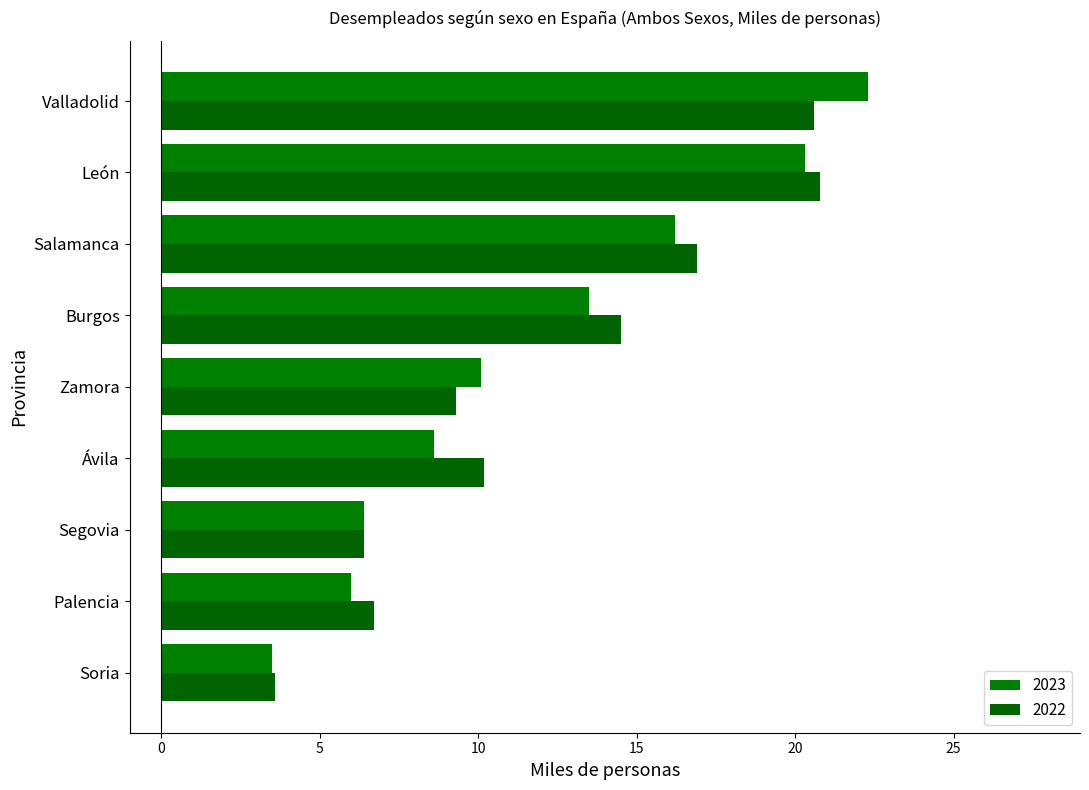

Reading left to right, transcribe all the data shown in this chart.

2023: Ávila=8.6	Burgos=13.5	León=20.3	Palencia=6.0	Salamanca=16.2	Segovia=6.4	Soria=3.5	Valladolid=22.3	Zamora=10.1
2022: Ávila=10.2	Burgos=14.5	León=20.8	Palencia=6.7	Salamanca=16.9	Segovia=6.4	Soria=3.6	Valladolid=20.6	Zamora=9.3